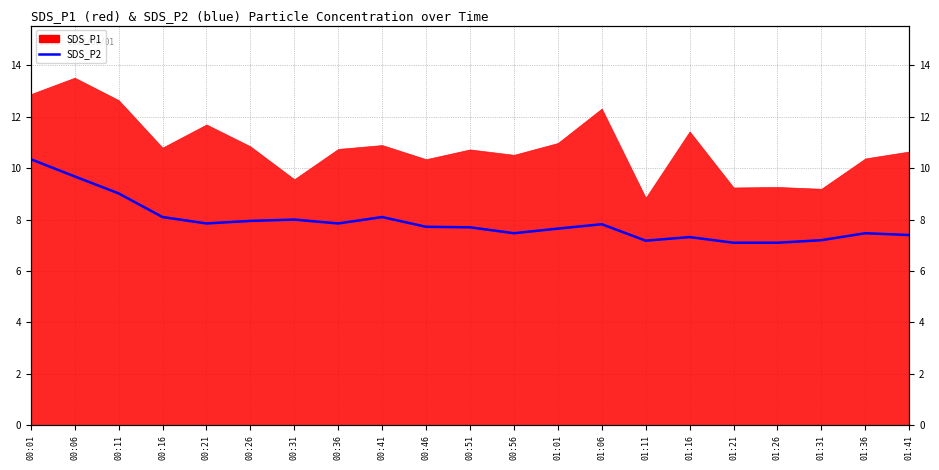

What is the label of the 11th point from the left?

00:51